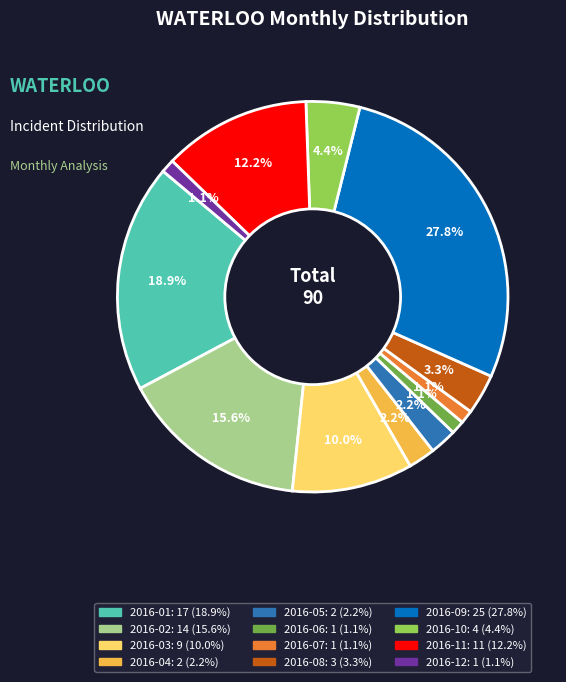

How many slices are in this pie chart?

12